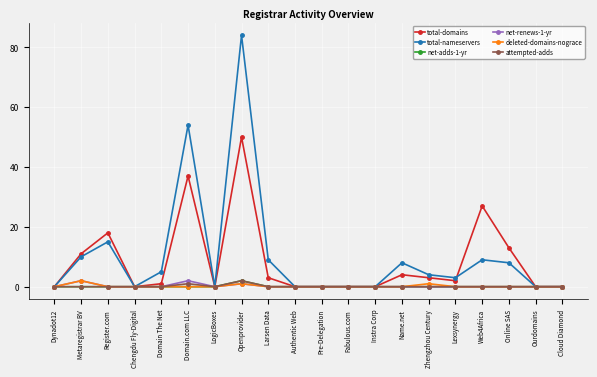

Is it true that total-domains equals 4 at Name.net?

True